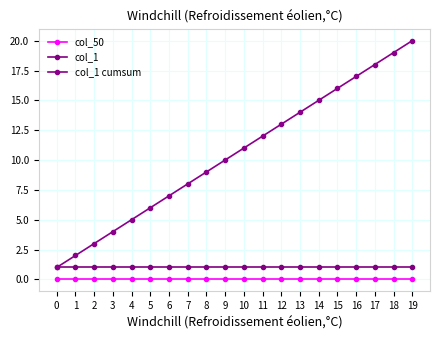

At how many categories does at least one series exceed 8?

12